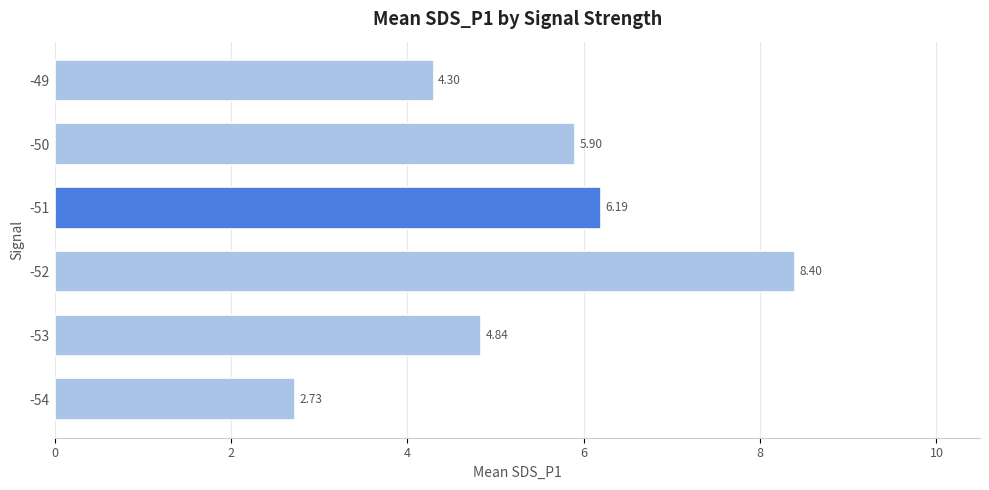

List the labels in order of value, smallest first.

-54, -49, -53, -50, -51, -52